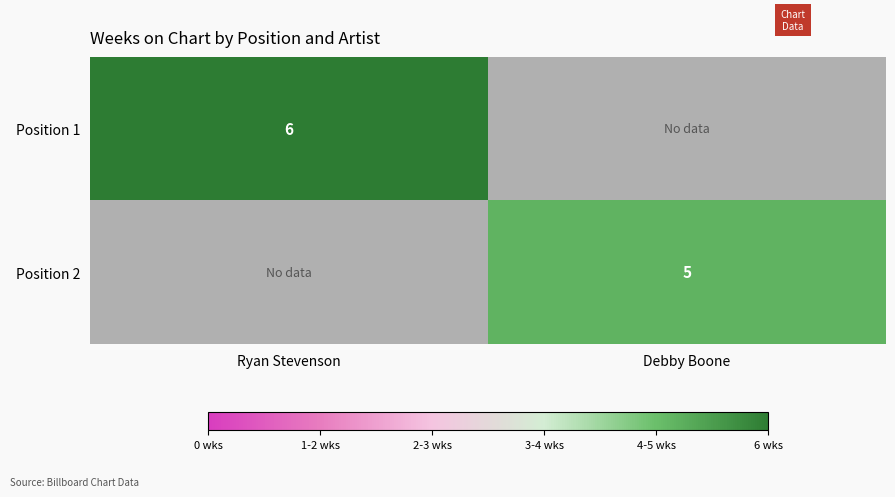

Is the value of Position 1 at Ryan Stevenson greater than the value of Position 2 at Debby Boone?

Yes